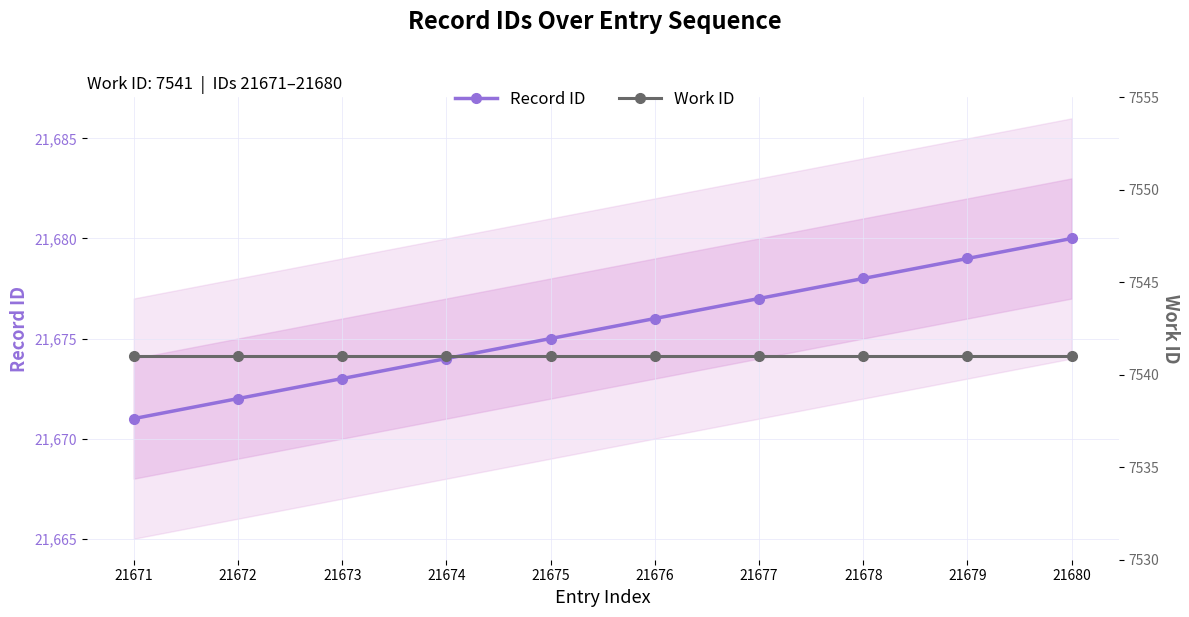

List the series in order of their overall mean, highest first.

Record ID, Work ID